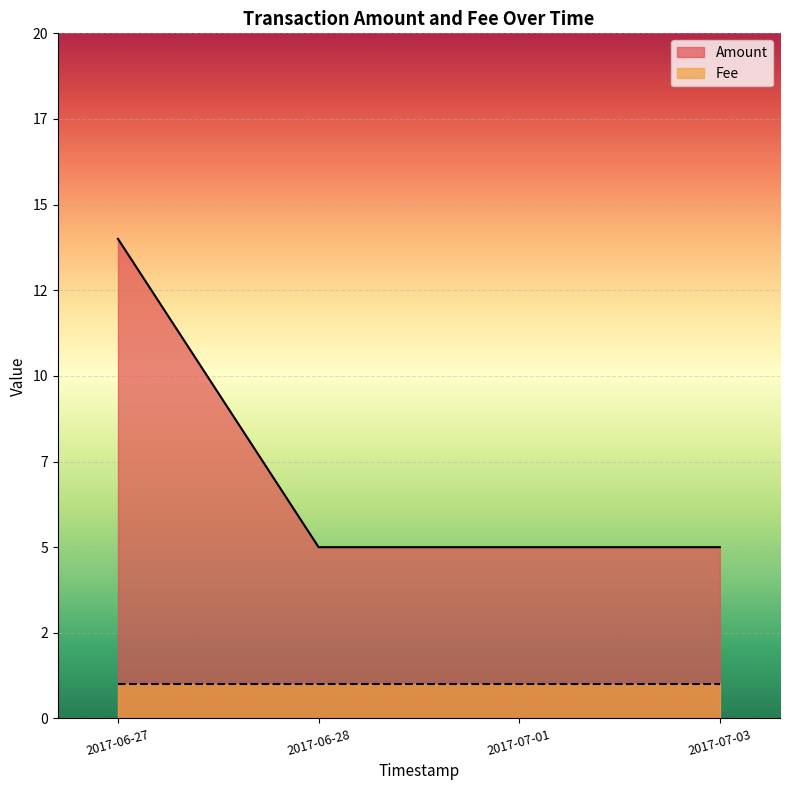

What is the label of the 4th point from the left?

2017-07-03